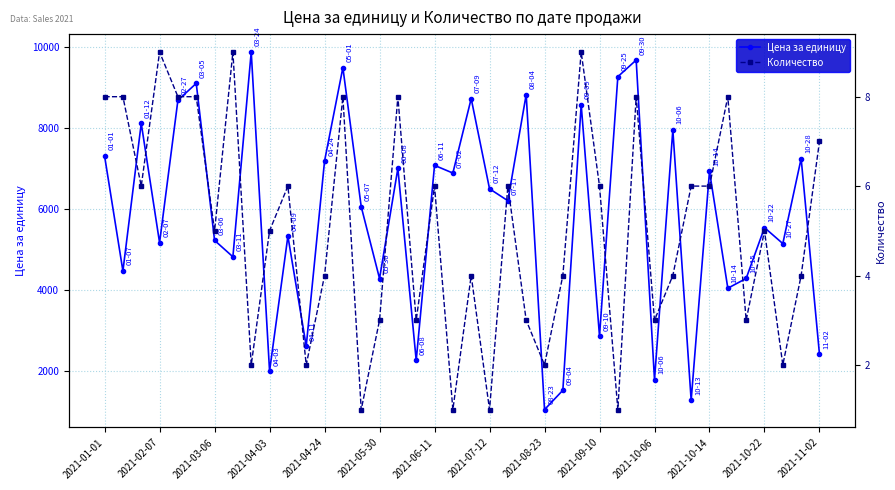

What is the maximum value for Цена за единицу?

9872